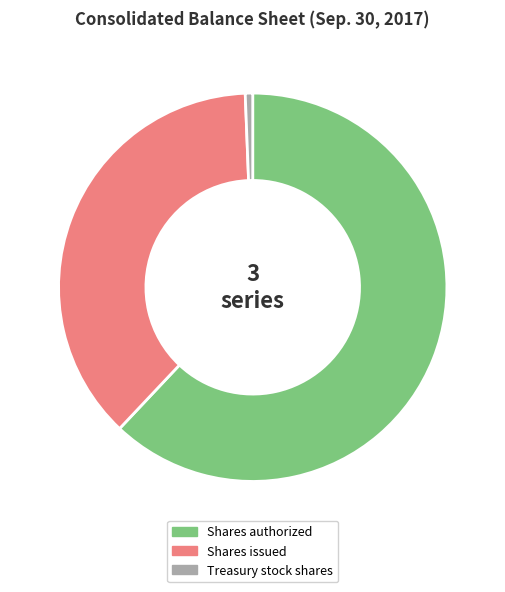

Is there any slice that represents more than half of the pie?

Yes